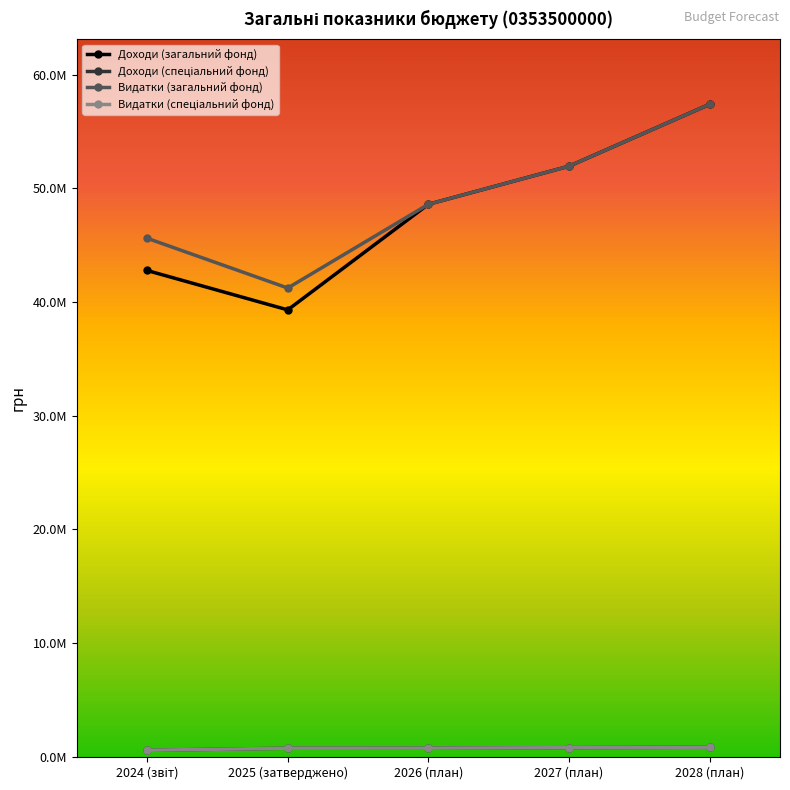

What position from the left is 2026 (план)?

3